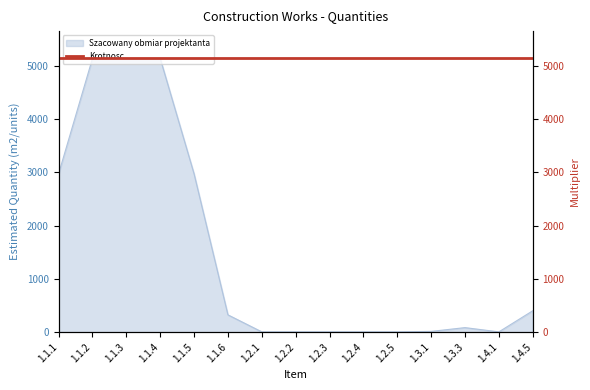

Where is the first local minimum?

1.4.1